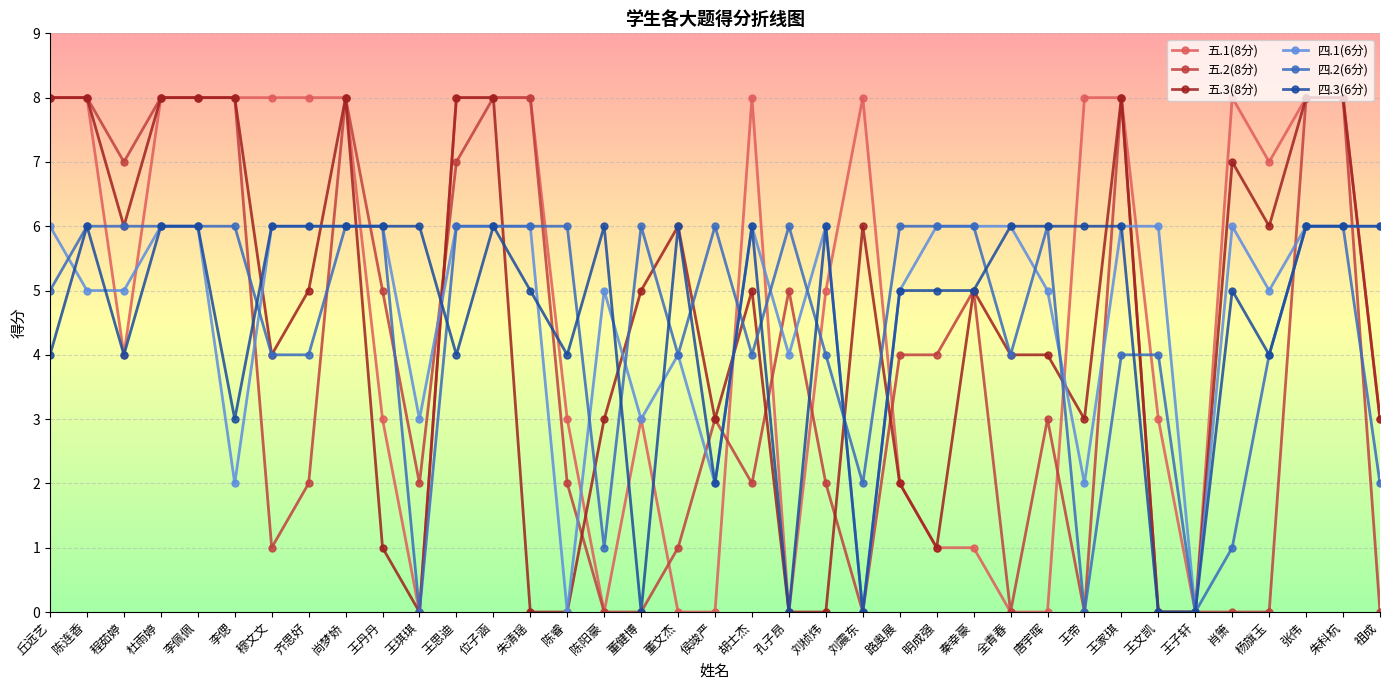

Reading right to left, what are all the values shown in this chart?

五.1(8分): 祖成=3	朱科杭=8	张伟=8	杨旗玉=7	肖箫=8	王子轩=0	王文凯=3	王家琪=8	王帝=8	唐宇晖=0	全青春=0	秦幸豪=1	明成强=1	路奥展=2	刘震东=8	刘桢炜=5	孔子昂=0	胡士杰=8	侯竣严=0	董文杰=0	董健博=3	陈阳豪=0	陈睿=3	朱清瑶=8	位子涵=8	王思迪=8	王琪琪=0	王丹丹=3	尚梦娇=8	齐思好=8	穆文文=8	李偲=8	李佩佩=8	杜雨婷=8	程茹婷=4	陈连香=8	丘远艺=8
五.2(8分): 祖成=0	朱科杭=8	张伟=8	杨旗玉=0	肖箫=0	王子轩=0	王文凯=0	王家琪=8	王帝=0	唐宇晖=3	全青春=0	秦幸豪=5	明成强=4	路奥展=4	刘震东=0	刘桢炜=2	孔子昂=5	胡士杰=2	侯竣严=3	董文杰=1	董健博=0	陈阳豪=0	陈睿=2	朱清瑶=8	位子涵=8	王思迪=7	王琪琪=2	王丹丹=5	尚梦娇=8	齐思好=2	穆文文=1	李偲=8	李佩佩=8	杜雨婷=8	程茹婷=7	陈连香=8	丘远艺=8
五.3(8分): 祖成=3	朱科杭=8	张伟=8	杨旗玉=6	肖箫=7	王子轩=0	王文凯=0	王家琪=8	王帝=3	唐宇晖=4	全青春=4	秦幸豪=5	明成强=1	路奥展=2	刘震东=6	刘桢炜=0	孔子昂=0	胡士杰=5	侯竣严=3	董文杰=6	董健博=5	陈阳豪=3	陈睿=0	朱清瑶=0	位子涵=8	王思迪=8	王琪琪=0	王丹丹=1	尚梦娇=8	齐思好=5	穆文文=4	李偲=8	李佩佩=8	杜雨婷=8	程茹婷=6	陈连香=8	丘远艺=8
四.1(6分): 祖成=6	朱科杭=6	张伟=6	杨旗玉=5	肖箫=6	王子轩=0	王文凯=6	王家琪=6	王帝=2	唐宇晖=5	全青春=6	秦幸豪=6	明成强=6	路奥展=5	刘震东=0	刘桢炜=6	孔子昂=4	胡士杰=6	侯竣严=2	董文杰=4	董健博=3	陈阳豪=5	陈睿=0	朱清瑶=6	位子涵=6	王思迪=6	王琪琪=3	王丹丹=6	尚梦娇=6	齐思好=6	穆文文=6	李偲=2	李佩佩=6	杜雨婷=6	程茹婷=5	陈连香=5	丘远艺=6
四.2(6分): 祖成=2	朱科杭=6	张伟=6	杨旗玉=4	肖箫=1	王子轩=0	王文凯=4	王家琪=4	王帝=0	唐宇晖=6	全青春=4	秦幸豪=6	明成强=6	路奥展=6	刘震东=2	刘桢炜=4	孔子昂=6	胡士杰=4	侯竣严=6	董文杰=4	董健博=6	陈阳豪=1	陈睿=6	朱清瑶=6	位子涵=6	王思迪=6	王琪琪=0	王丹丹=6	尚梦娇=6	齐思好=4	穆文文=4	李偲=6	李佩佩=6	杜雨婷=6	程茹婷=6	陈连香=6	丘远艺=5
四.3(6分): 祖成=6	朱科杭=6	张伟=6	杨旗玉=4	肖箫=5	王子轩=0	王文凯=0	王家琪=6	王帝=6	唐宇晖=6	全青春=6	秦幸豪=5	明成强=5	路奥展=5	刘震东=0	刘桢炜=6	孔子昂=0	胡士杰=6	侯竣严=2	董文杰=6	董健博=0	陈阳豪=6	陈睿=4	朱清瑶=5	位子涵=6	王思迪=4	王琪琪=6	王丹丹=6	尚梦娇=6	齐思好=6	穆文文=6	李偲=3	李佩佩=6	杜雨婷=6	程茹婷=4	陈连香=6	丘远艺=4